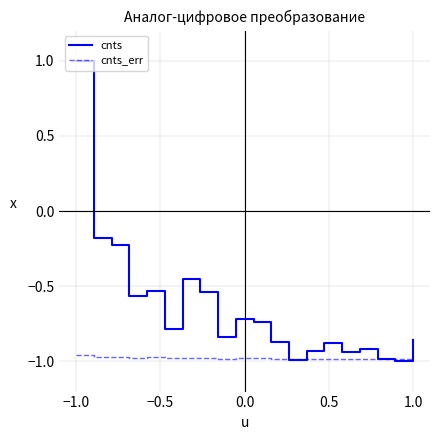

Which series has the widest spread of values?

cnts